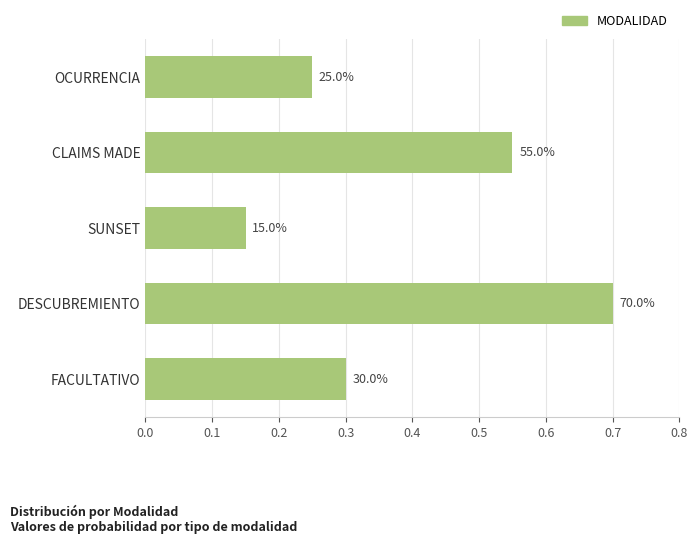

Are the bars horizontal?

Yes